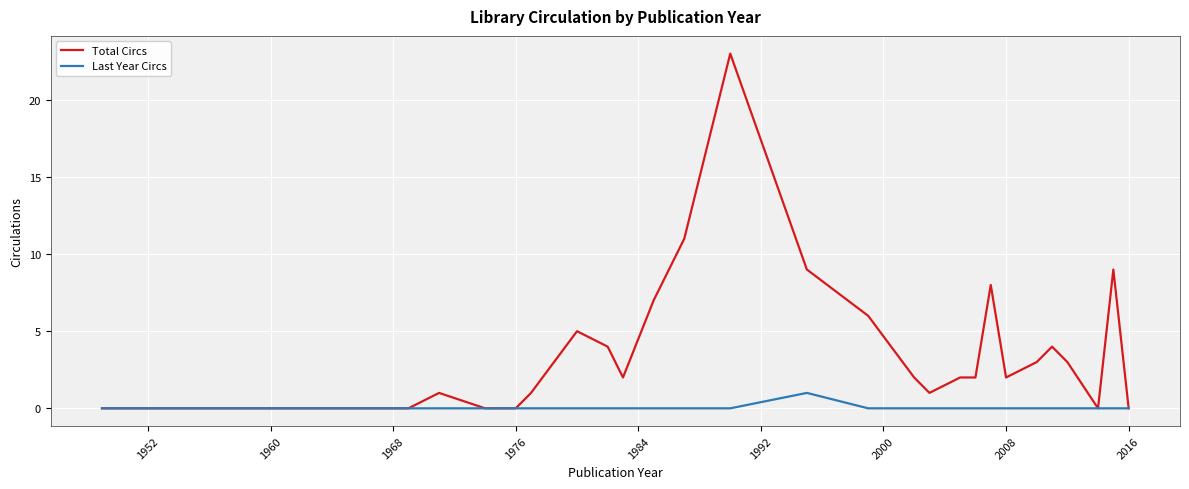

Reading left to right, list all the values displayed in this chart.

Total Circs: 0	0	0	0	1	0	0	1	5	4	2	7	11	23	9	6	2	1	2	2	8	2	3	4	3	0	9	0
Last Year Circs: 0	0	0	0	0	0	0	0	0	0	0	0	0	0	1	0	0	0	0	0	0	0	0	0	0	0	0	0